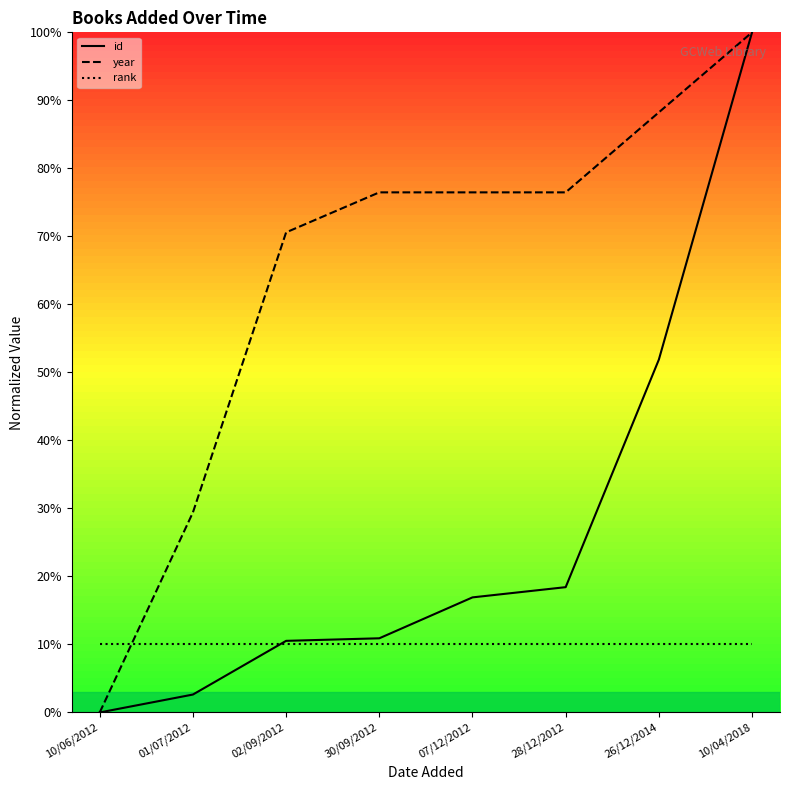

Does the chart have visible grid lines?

No